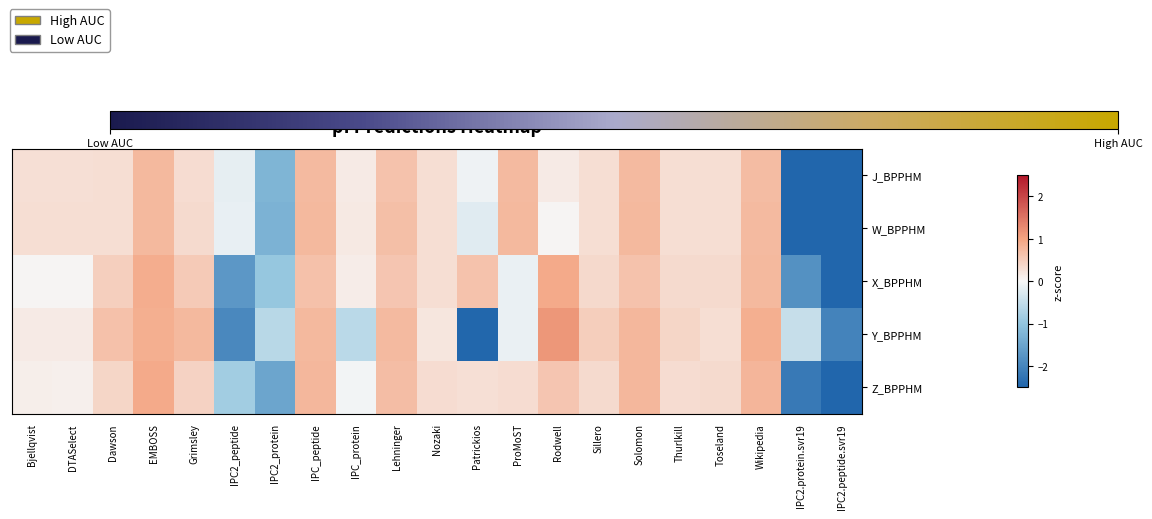

Rank the series at Dawson from highest to lowest value.

Y_BPPHM, X_BPPHM, Z_BPPHM, W_BPPHM, J_BPPHM